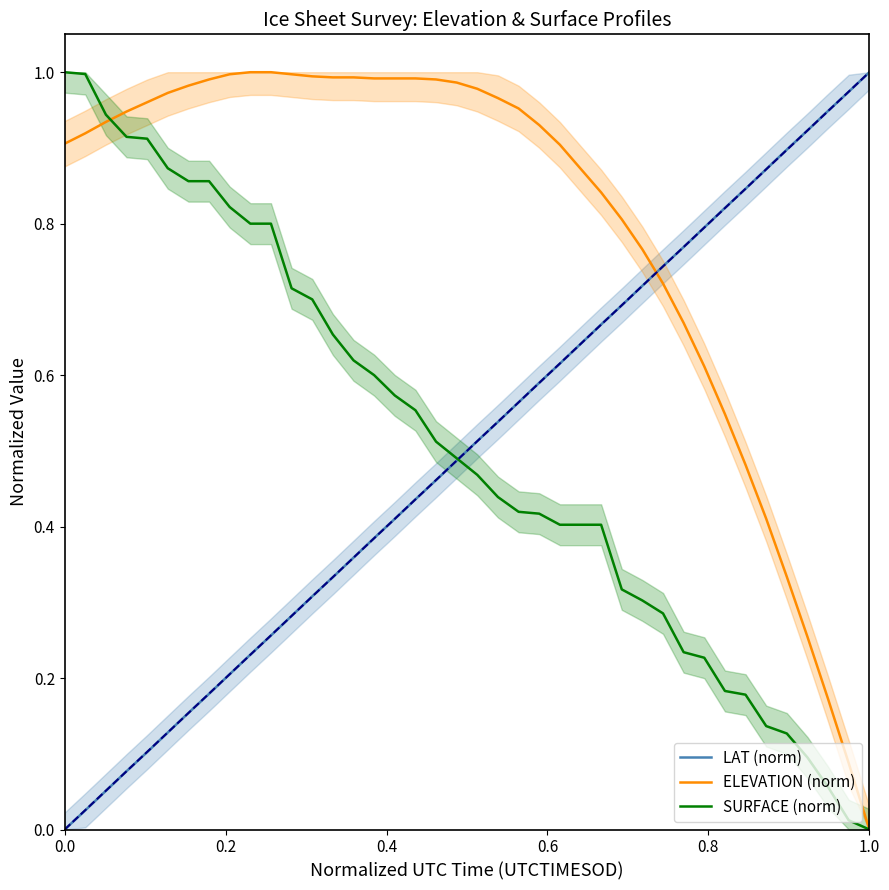

What is the sum of all SURFACE (norm) values?

20.3